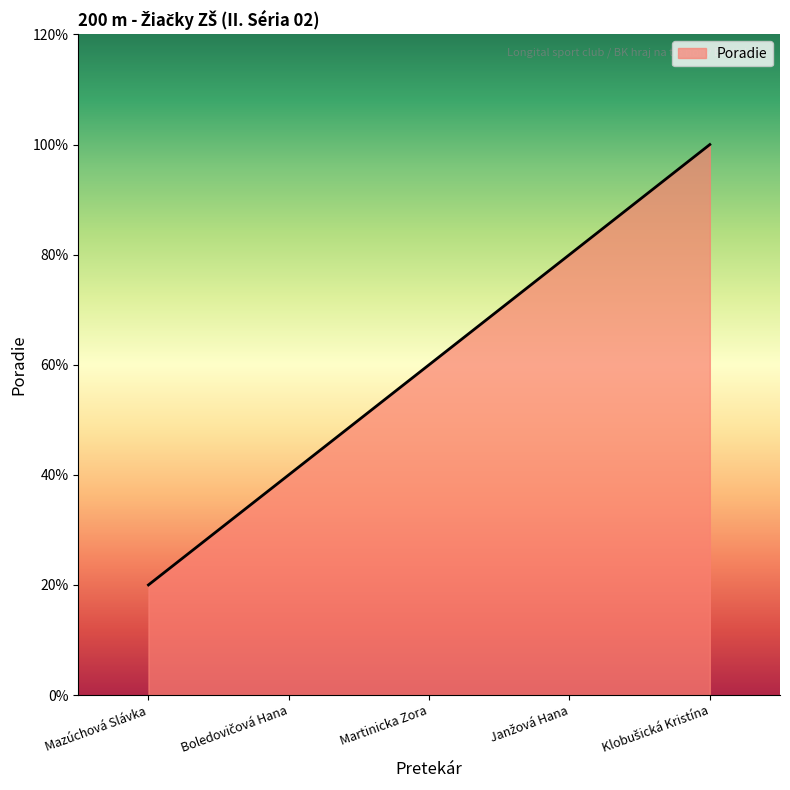

The chart shows a value of 5 at Martinicka Zora. True or false?

False